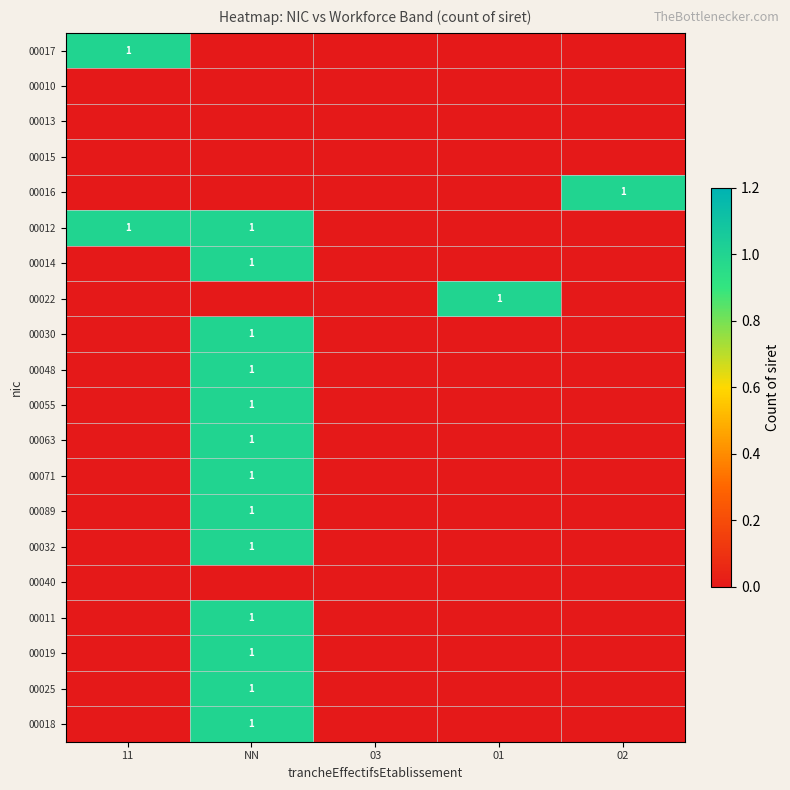

Rank the series at 01 from lowest to highest value.

00017, 00010, 00013, 00015, 00016, 00012, 00014, 00030, 00048, 00055, 00063, 00071, 00089, 00032, 00040, 00011, 00019, 00025, 00018, 00022